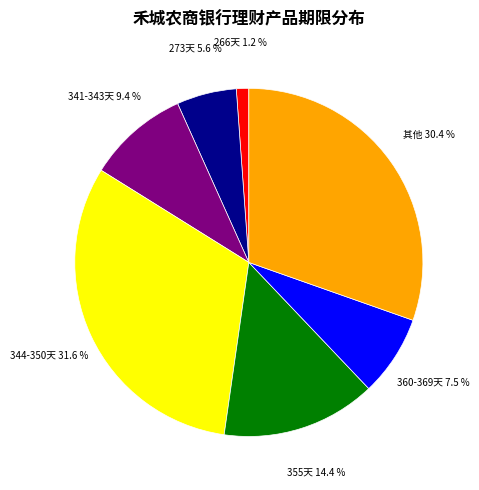

Does any single category account for the majority?

No